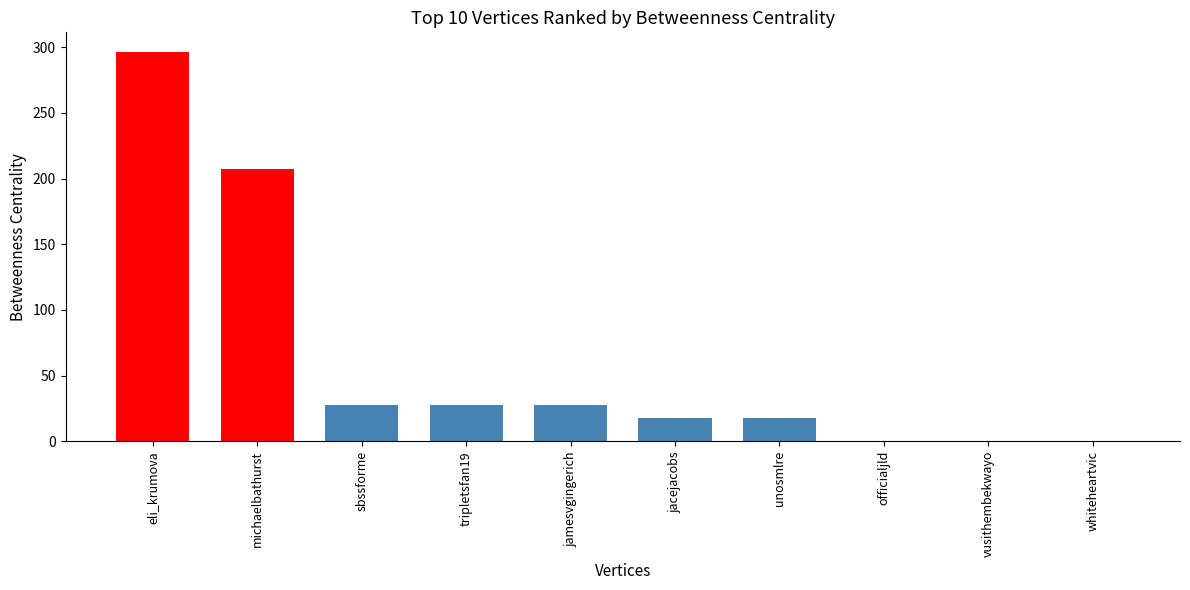

What is the sum of the values at officialjld and unosmlre?

18.0